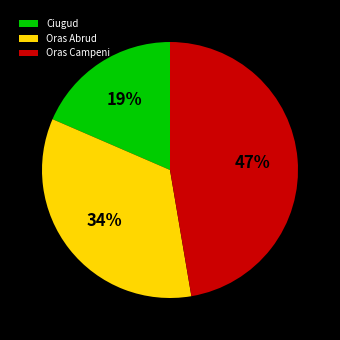

Do Oras Abrud and Ciugud together represent more than half of the pie?

Yes